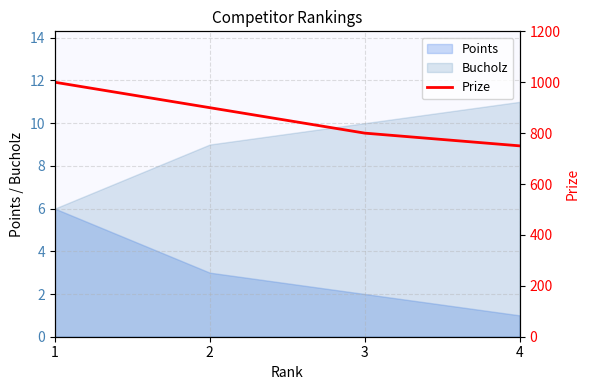

How many values are below 900?

2